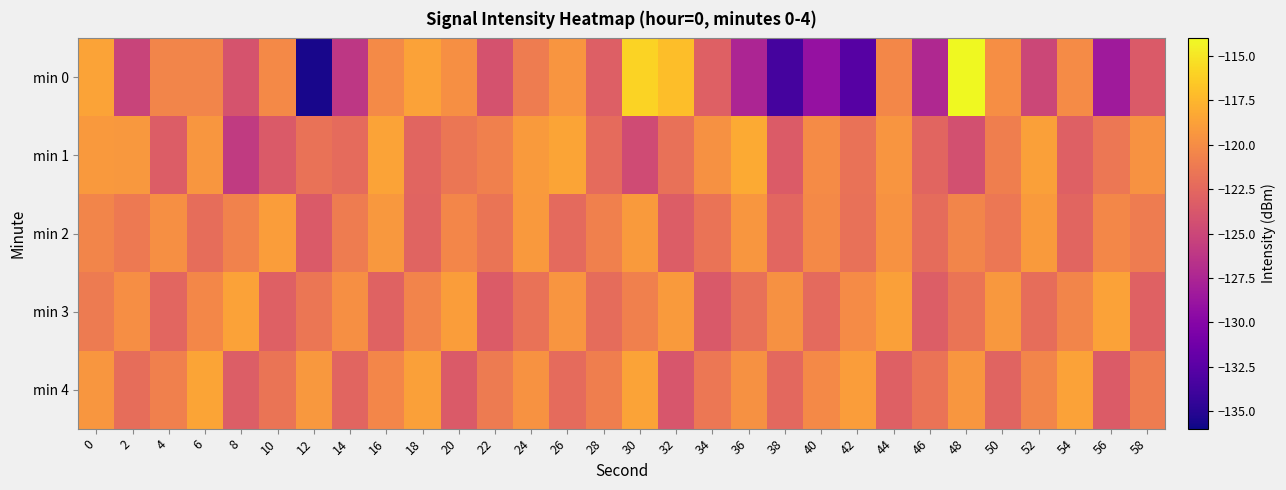

How many categories are shown in the chart?

30